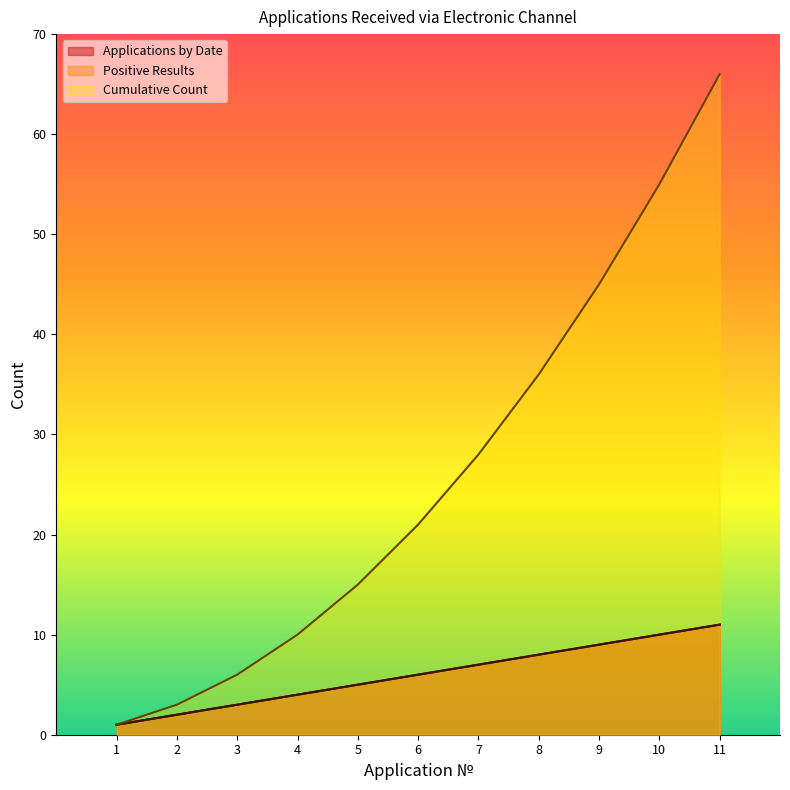

At 10, list the series in order from smallest to largest.

Applications by Date, Positive Results, Cumulative Count